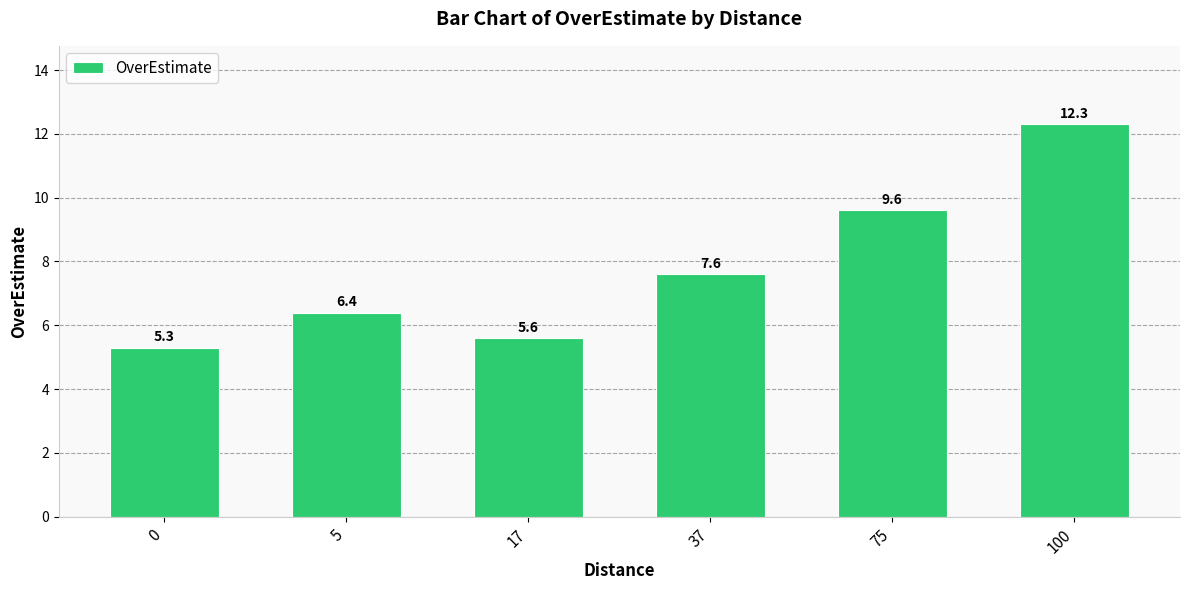

What is the minimum value shown in the chart?

5.3